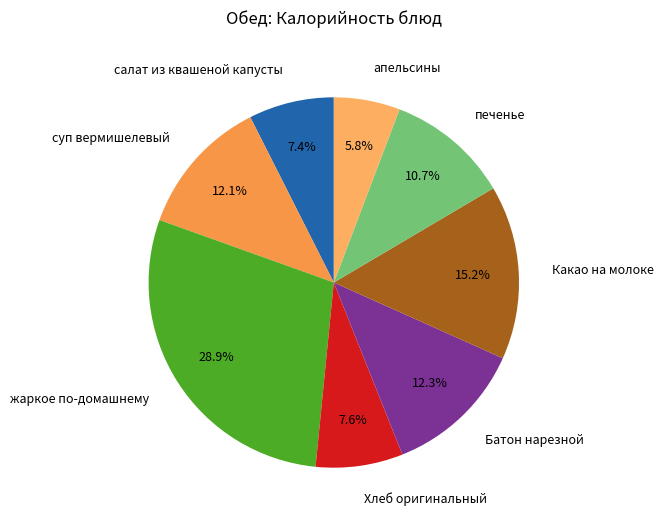

What is the smallest slice in the pie chart?

апельсины